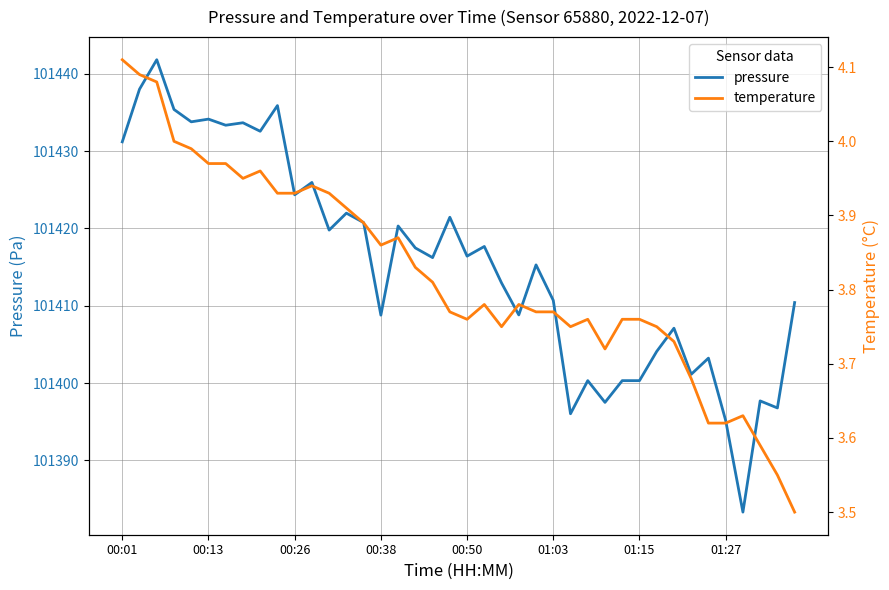

What are all the series names shown in the legend?

pressure, temperature